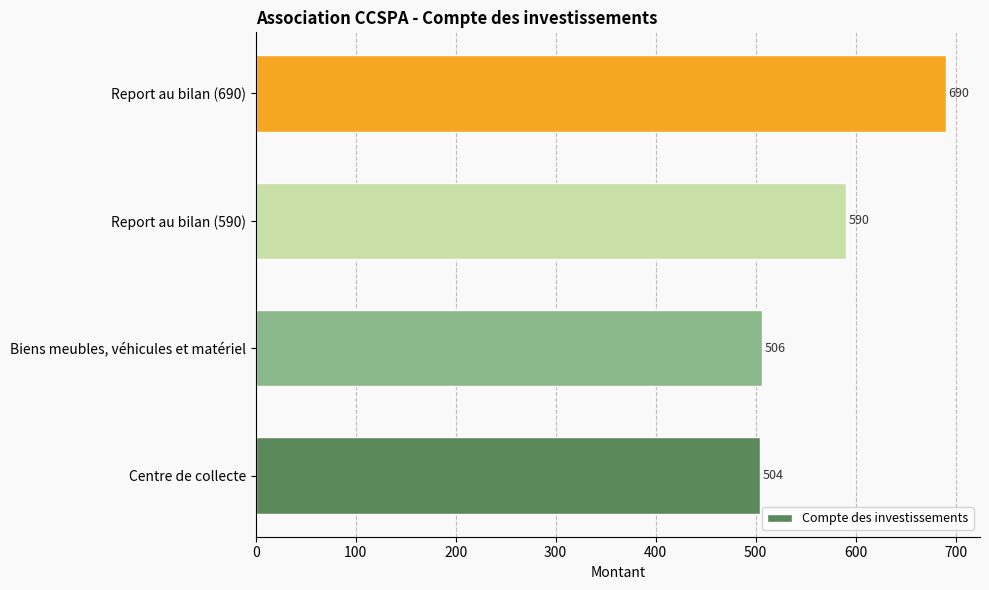

What is the difference between the values at Report au bilan (690) and Biens meubles, véhicules et matériel?

184